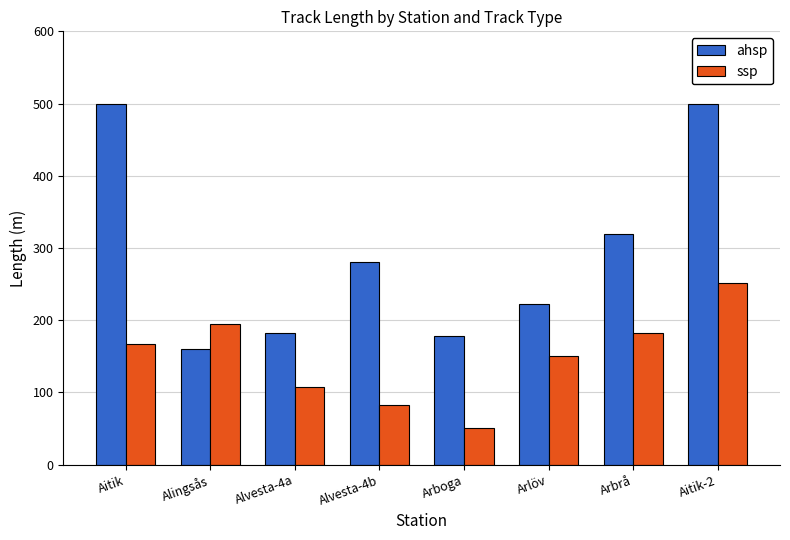

What is the value of the ssp bar at the 2nd from the left?

195